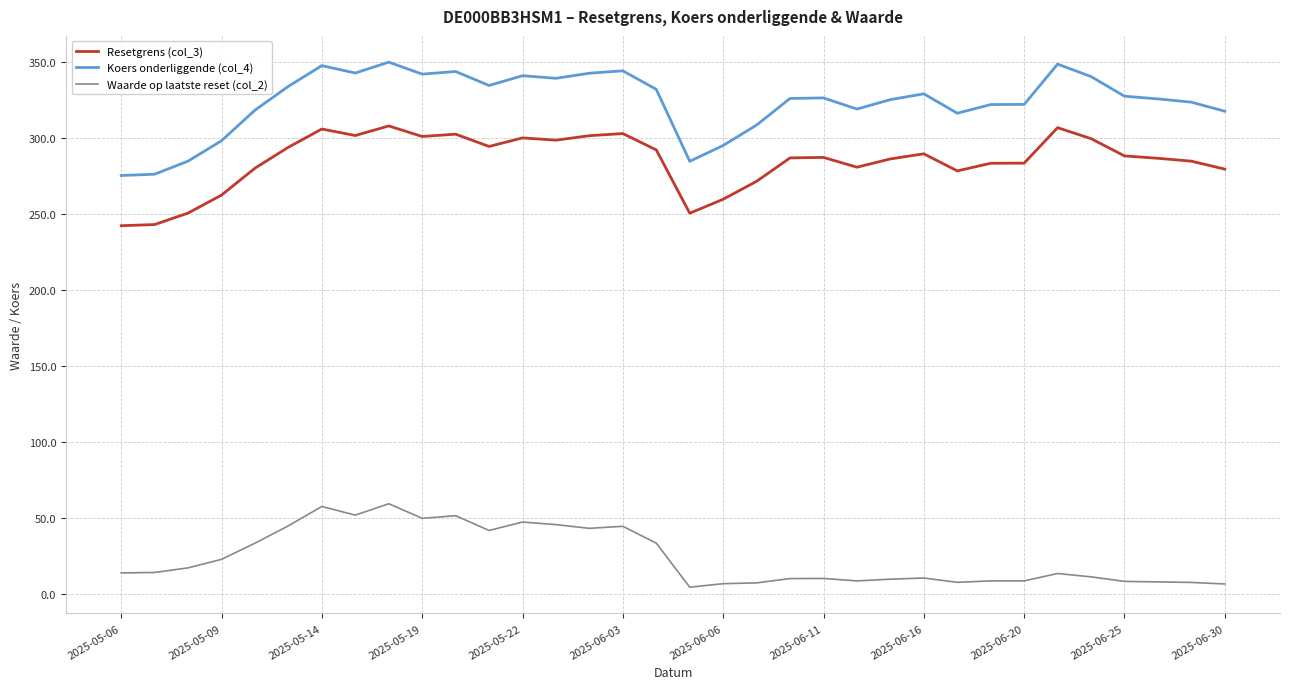

How many series are shown in this chart?

3